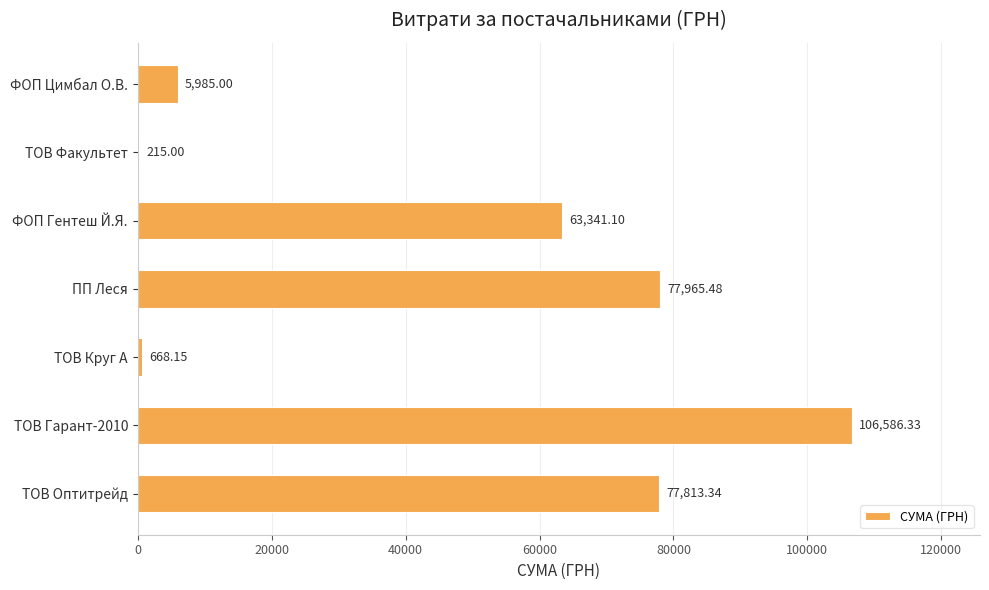

What is the sum of all values?

332574.4